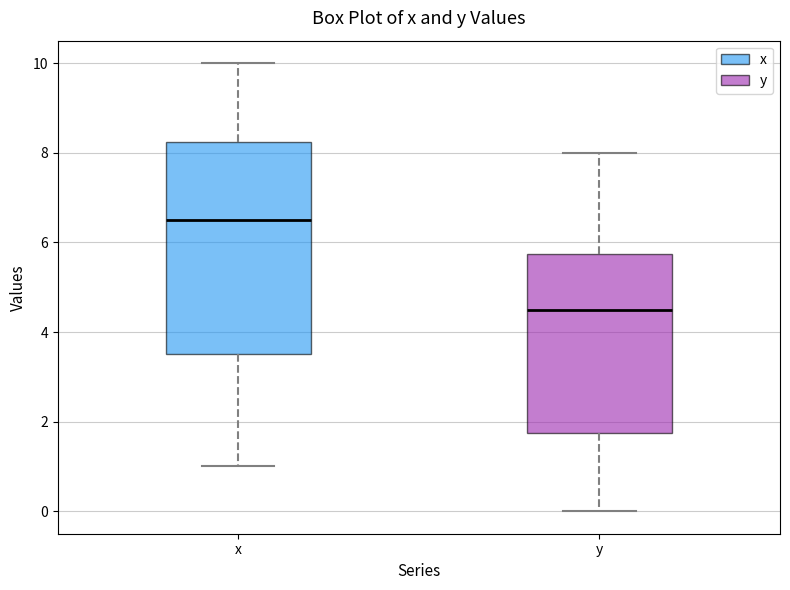

Which box has the highest median line?

x